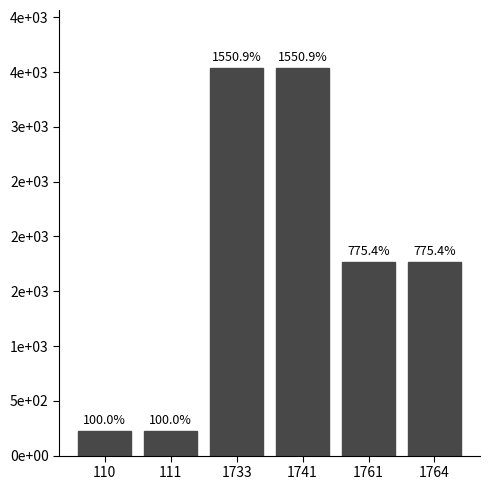

Between 1733 and 111, which is larger?

1733